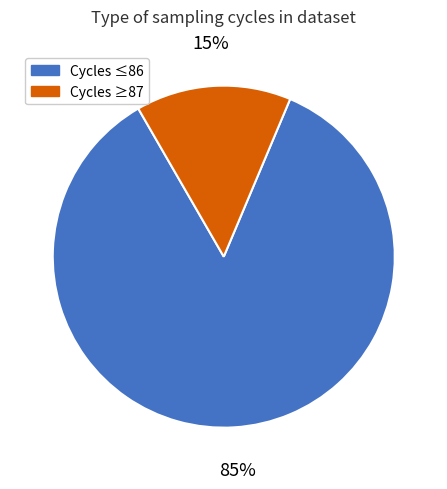

To the nearest percent, what is the average slice percentage?

50%